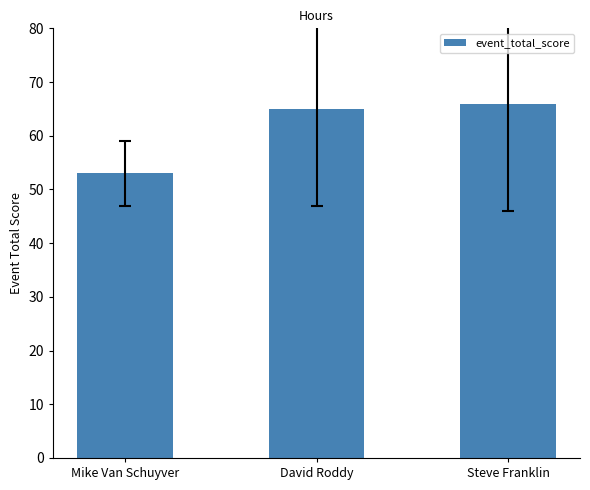

What is the approximate value at Steve Franklin, to the nearest 10?

70